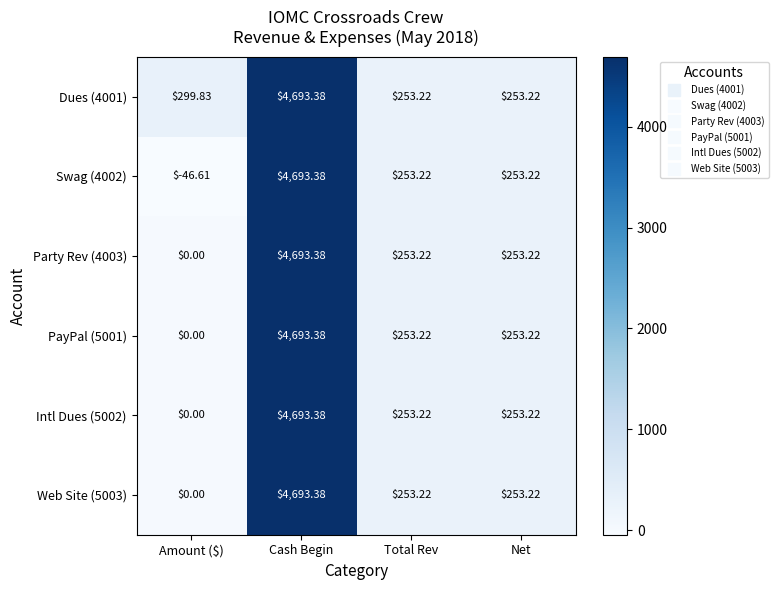

At which category is the sum across all series the highest?

Cash Begin